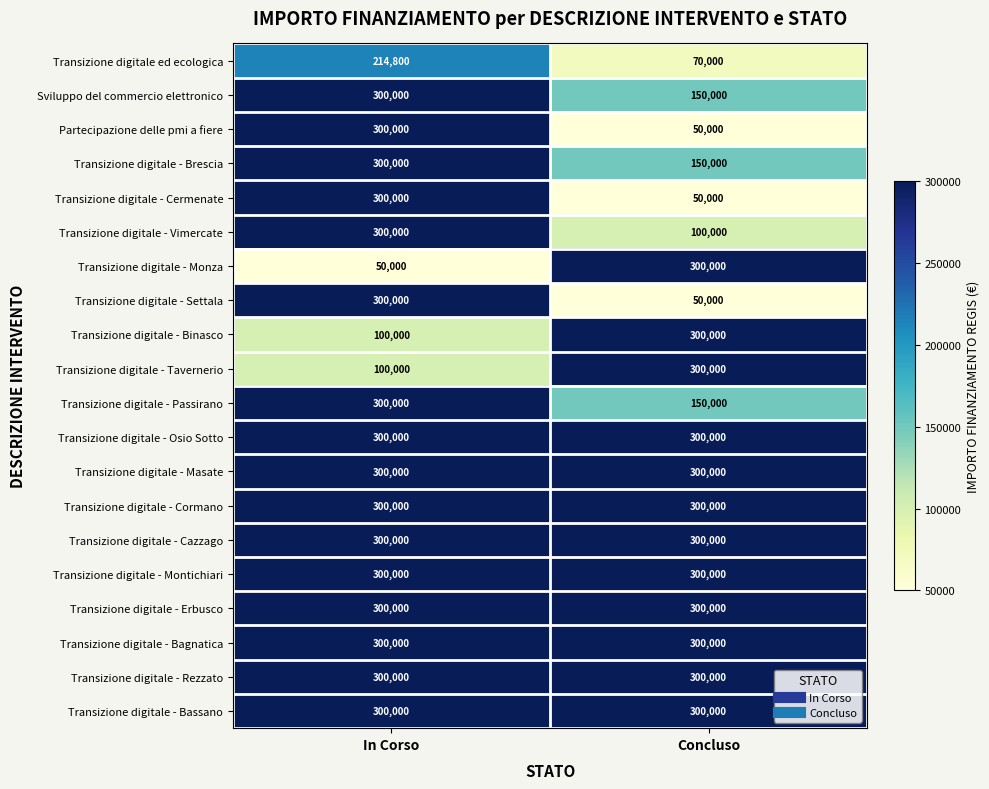

What is the difference between the highest and lowest values at Concluso?

250000